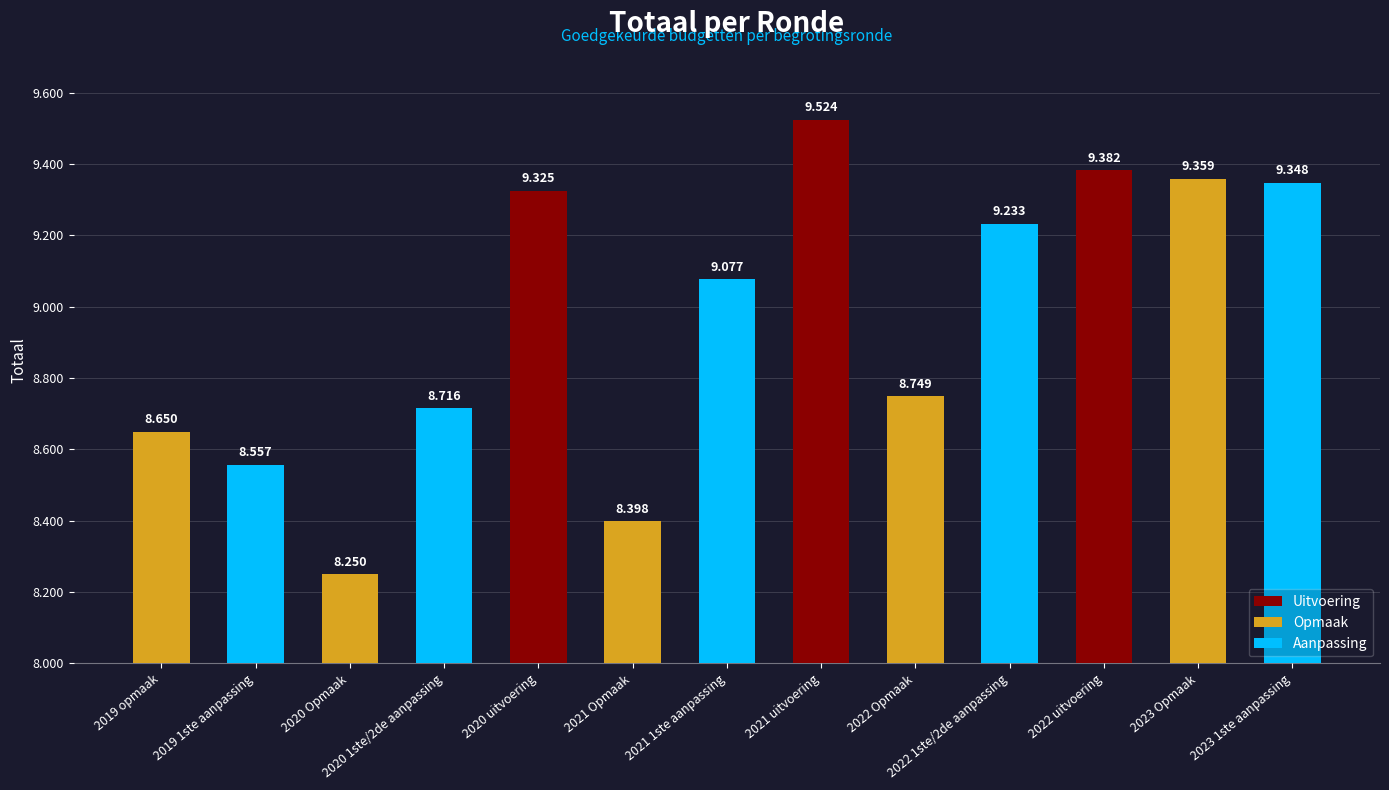

Rank the categories by value from lowest to highest.

2020 Opmaak, 2021 Opmaak, 2019 1ste aanpassing, 2019 opmaak, 2020 1ste/2de aanpassing, 2022 Opmaak, 2021 1ste aanpassing, 2022 1ste/2de aanpassing, 2020 uitvoering, 2023 1ste aanpassing, 2023 Opmaak, 2022 uitvoering, 2021 uitvoering